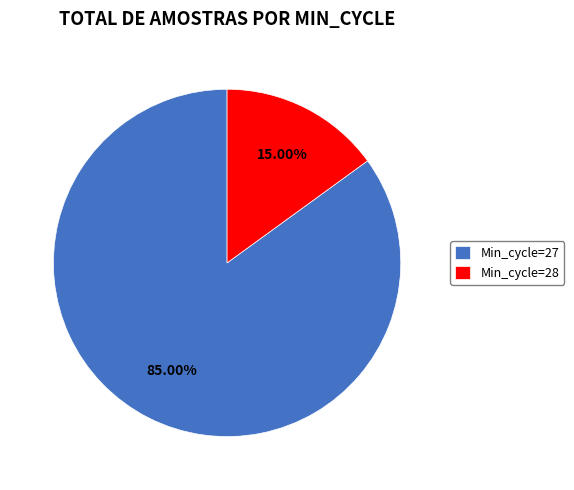

Rank the categories by value from highest to lowest.

Min_cycle=27, Min_cycle=28